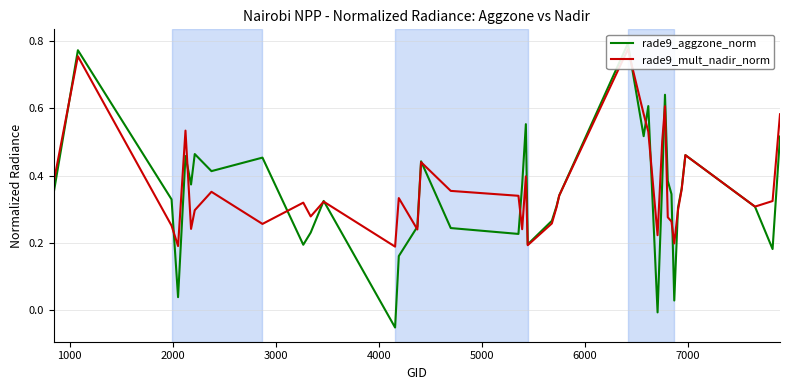

Does the chart display data point markers on the line(s)?

No